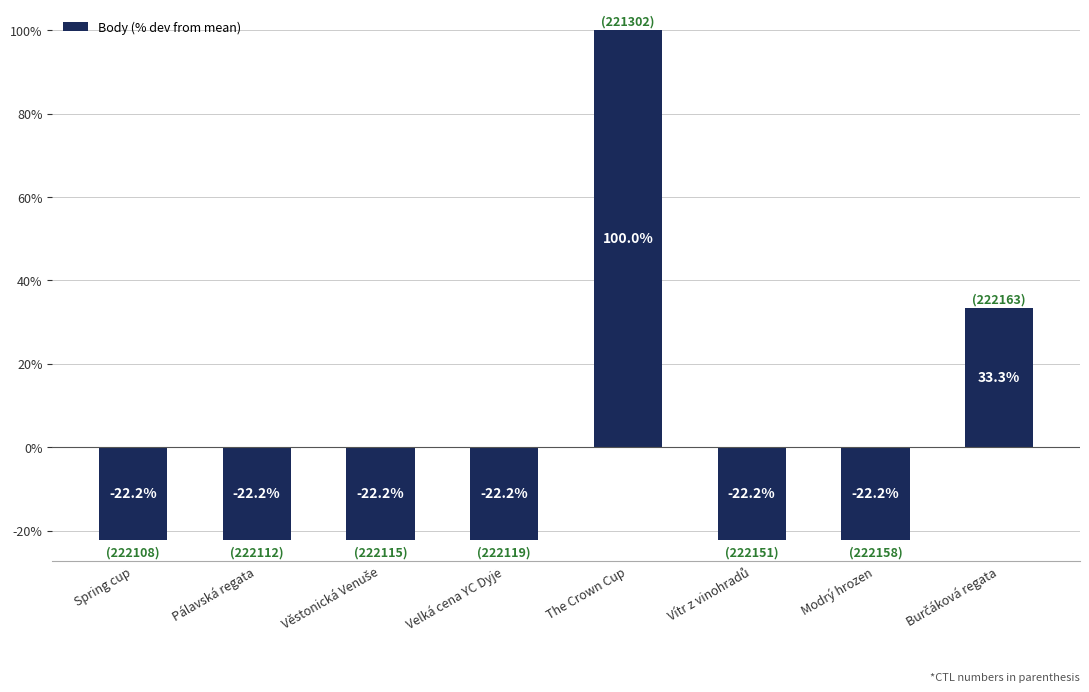

Reading left to right, what are all the values shown in this chart?

-22.2	-22.2	-22.2	-22.2	100.0	-22.2	-22.2	33.3